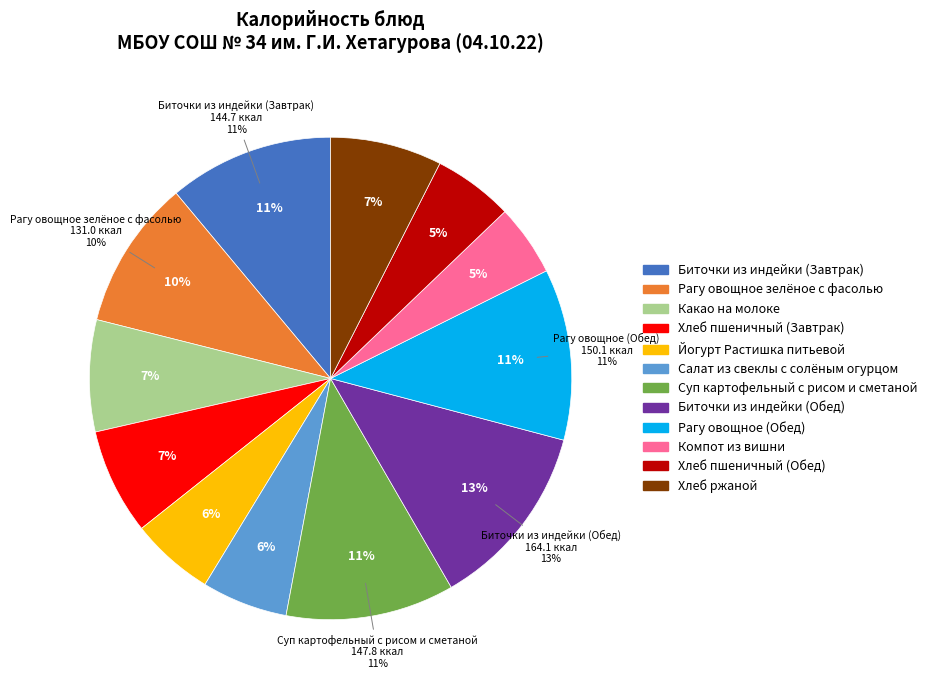

Is it true that Компот из вишни is 12% of the pie?

False